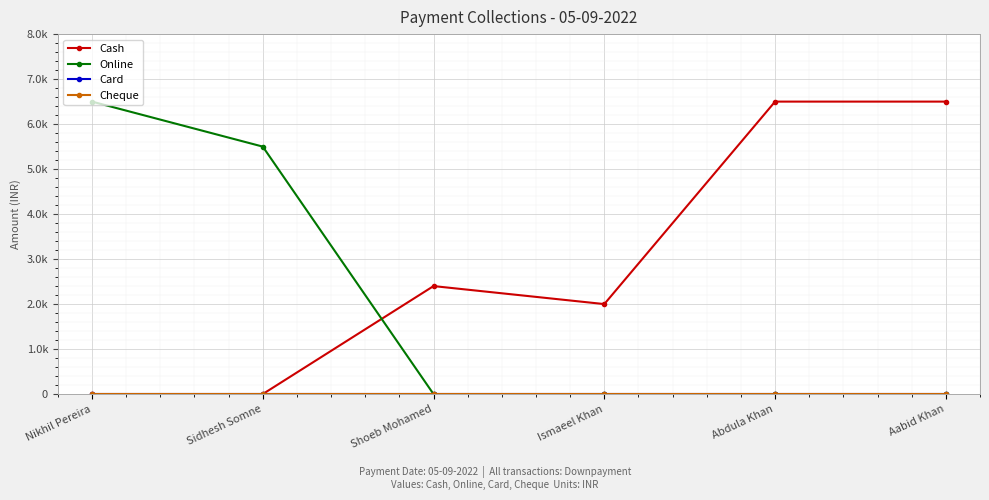

What is the difference between the maximum and minimum values in the Cash series?

6500